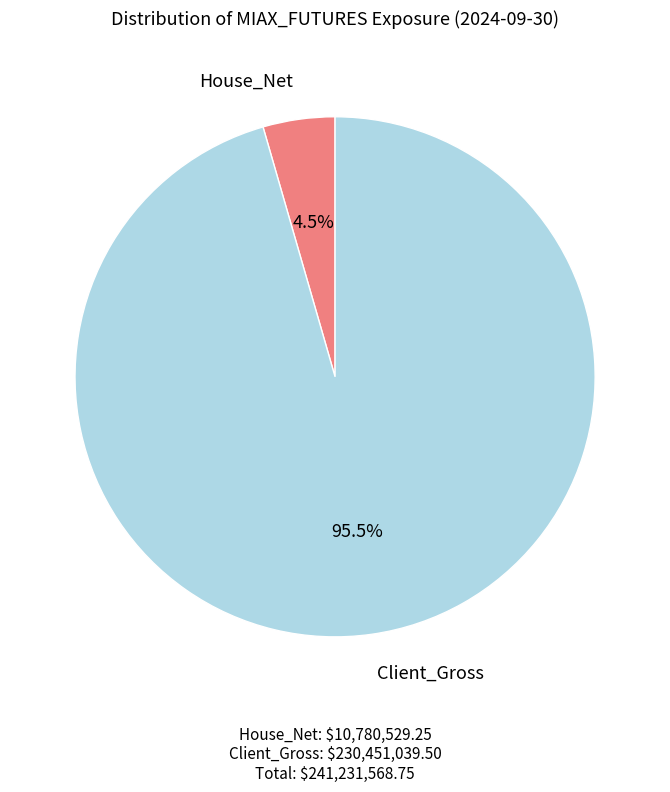

Is there a majority slice in this chart?

Yes